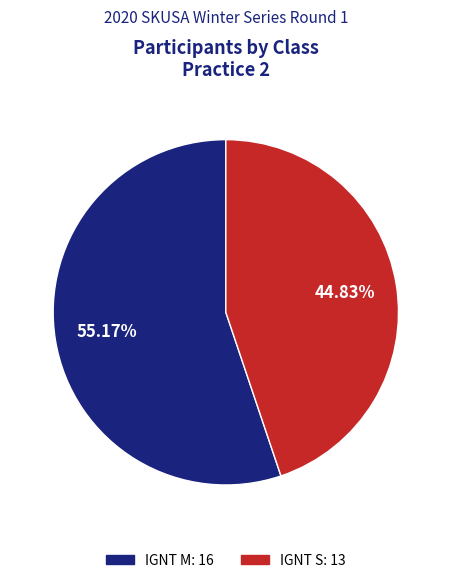

Which has a higher value, IGNT S or IGNT M?

IGNT M